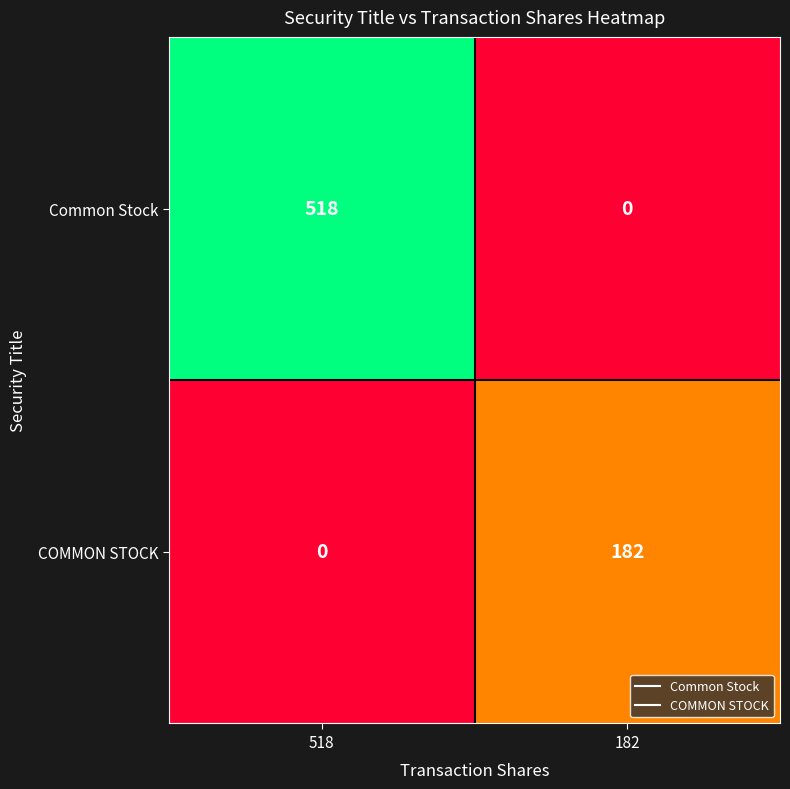

Is it true that Common Stock equals 353 at 182?

False